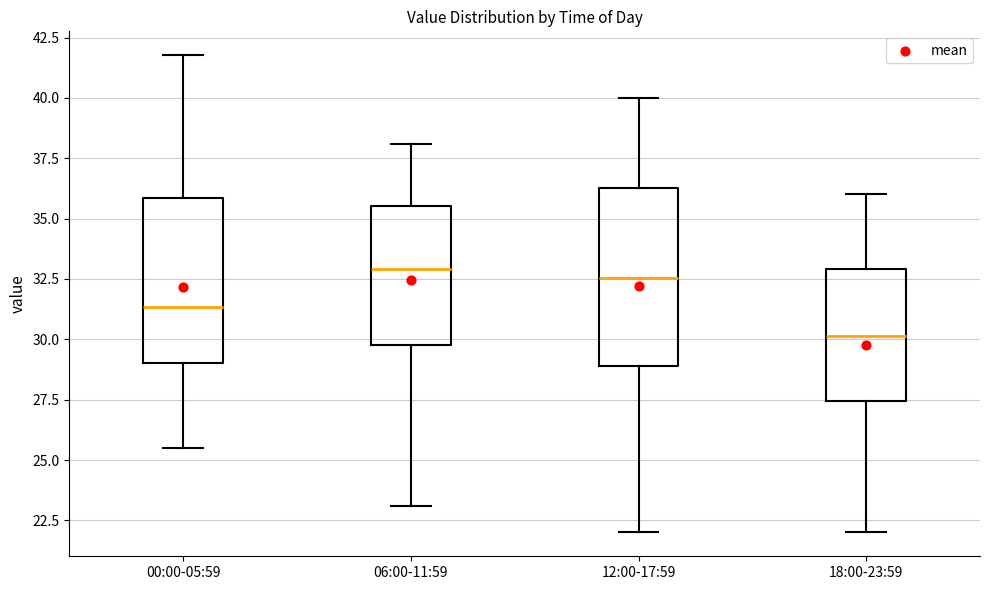

Reading left to right, transcribe this box plot: for each box, give where its median line is, the range the box spans, and where its two whiskers end, as read against the y-axis. The values are not printed on the chart, so give them approximately, as read against the axis.

00:00-05:59: median 31.5, box 29.0 to 36.0, whiskers 25.5 to 42.0
06:00-11:59: median 33.0, box 30.0 to 35.5, whiskers 23.0 to 38.0
12:00-17:59: median 32.5, box 29.0 to 36.5, whiskers 22.0 to 40.0
18:00-23:59: median 30.0, box 27.5 to 33.0, whiskers 22.0 to 36.0